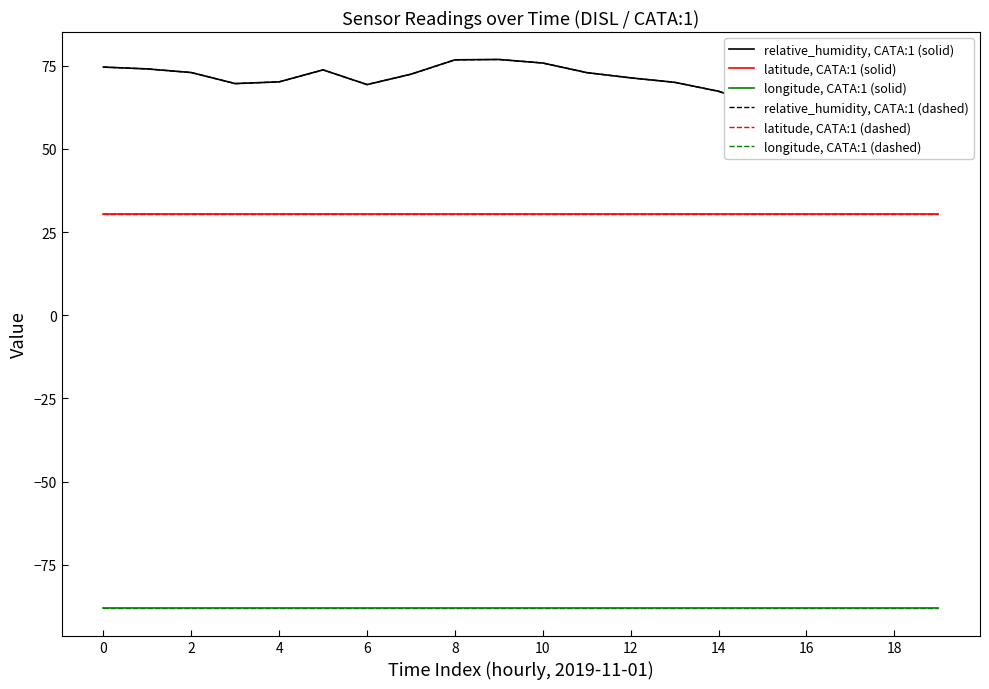

How many distinct data groups are displayed?

6